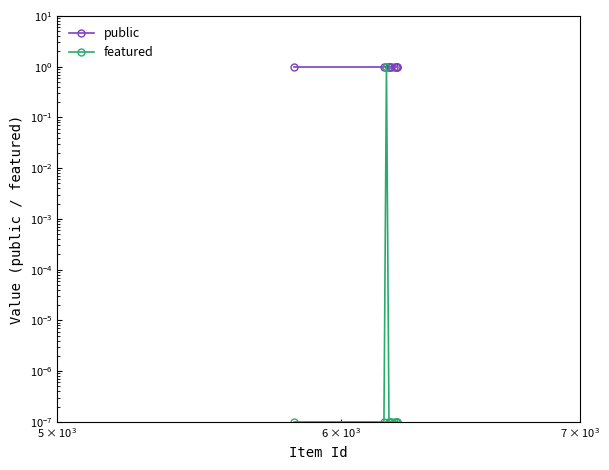

The public series shows 0.7 at $\mathdefault{10^{4}}$. True or false?

False